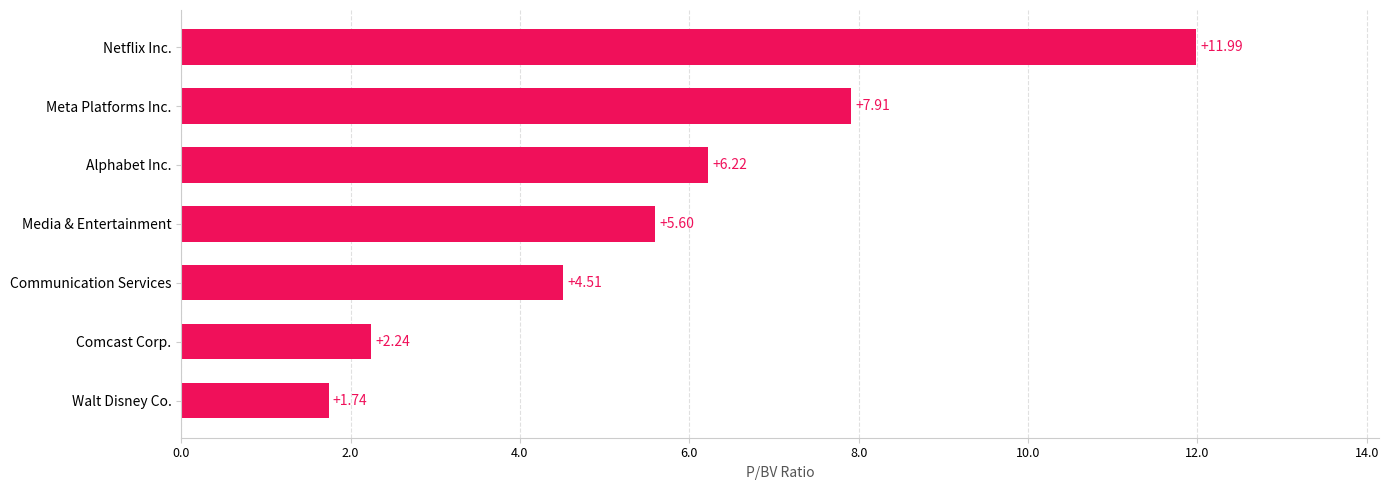

What is the difference between the second highest and second lowest values?

5.7